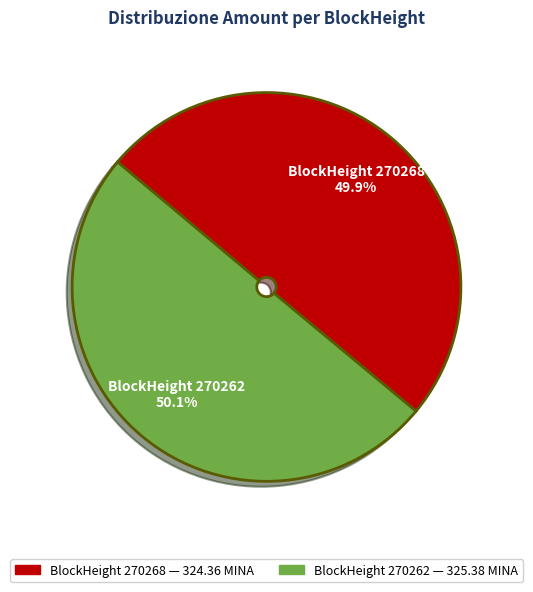

Is there any slice that represents more than half of the pie?

Yes